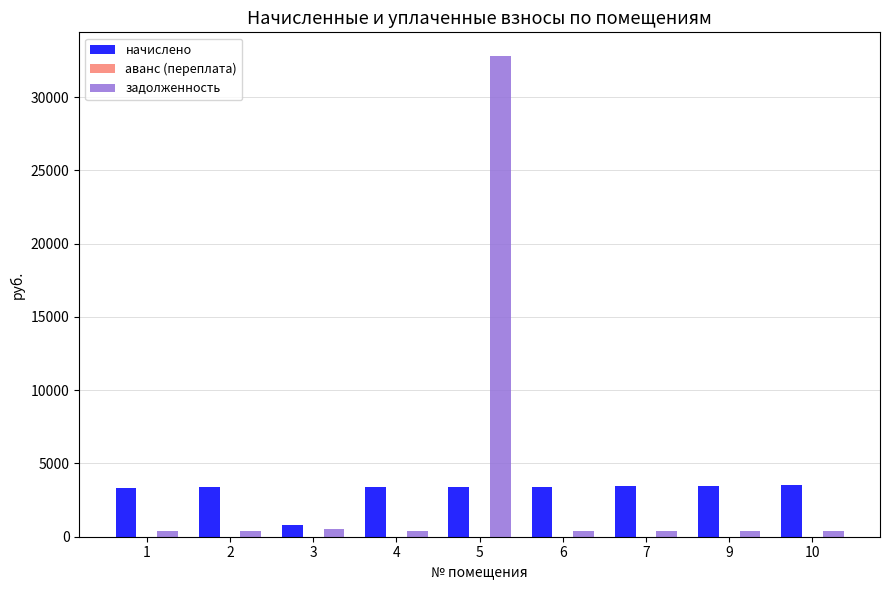

What is the sum of all начислено values?

28203.6